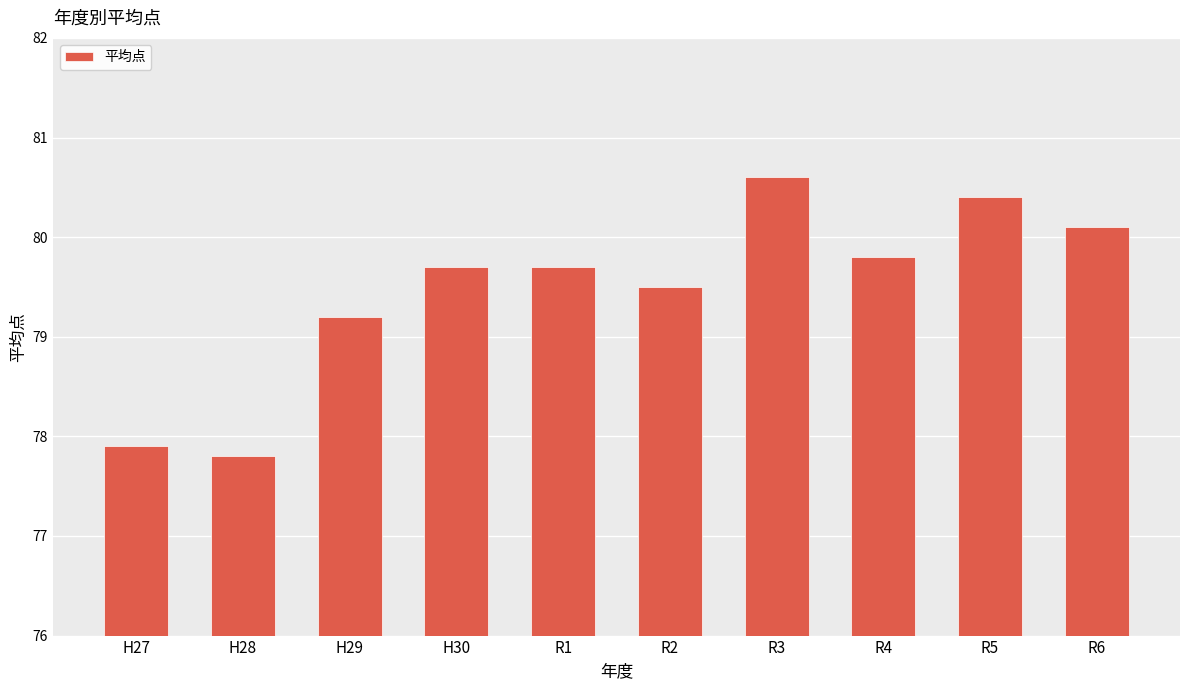

Does the chart contain any negative values?

No